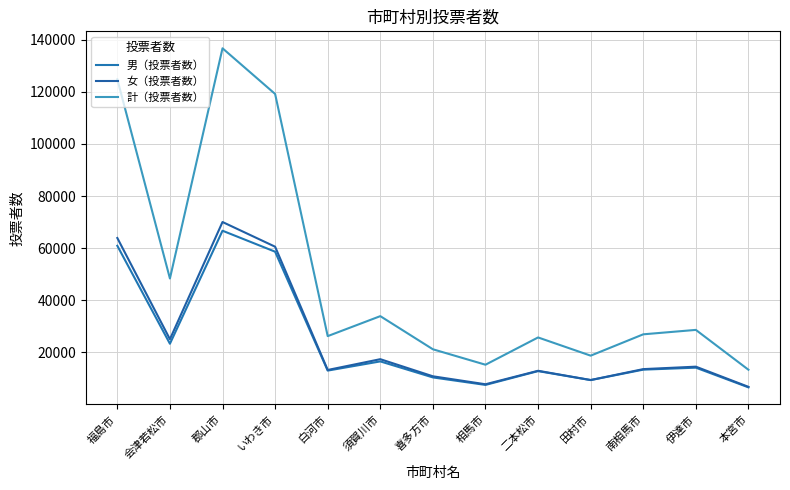

True or false: 女（投票者数） has a value of 13564 at 南相馬市.

True